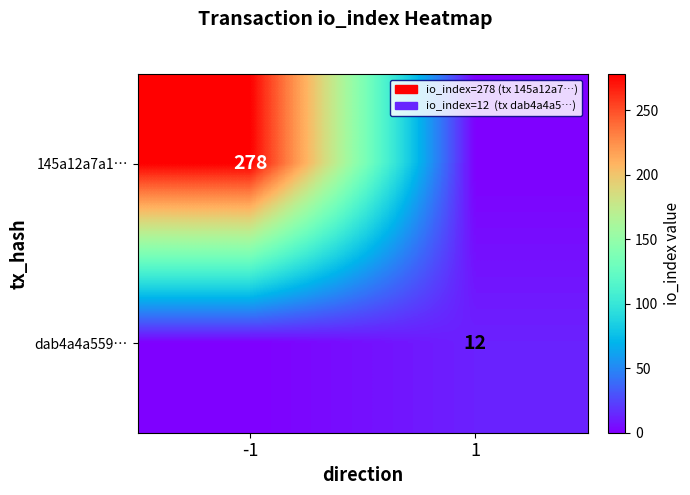

Count the number of data series in this chart.

2